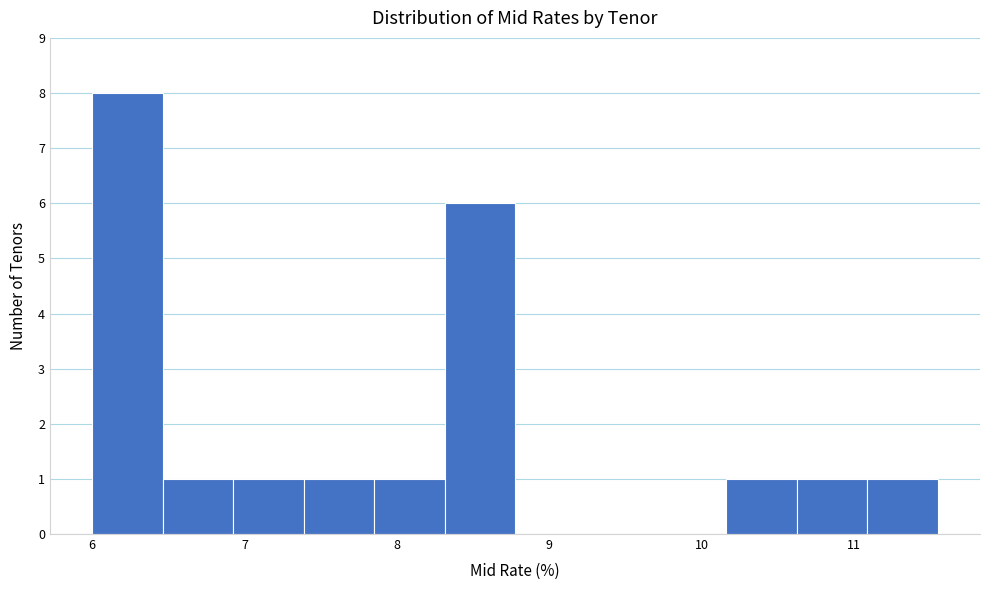

Reading left to right, list every bar in this chart as the range it spans on the x-axis followed by its height. Neither the bar edges nor the heights are printed on the chart, so give them approximately, as read against the axes.

6.0 to 6.5: 8
6.5 to 6.9: 1
6.9 to 7.4: 1
7.4 to 7.9: 1
7.9 to 8.3: 1
8.3 to 8.8: 6
8.8 to 9.2: 0
9.2 to 9.7: 0
9.7 to 10.2: 0
10.2 to 10.6: 1
10.6 to 11.1: 1
11.1 to 11.6: 1